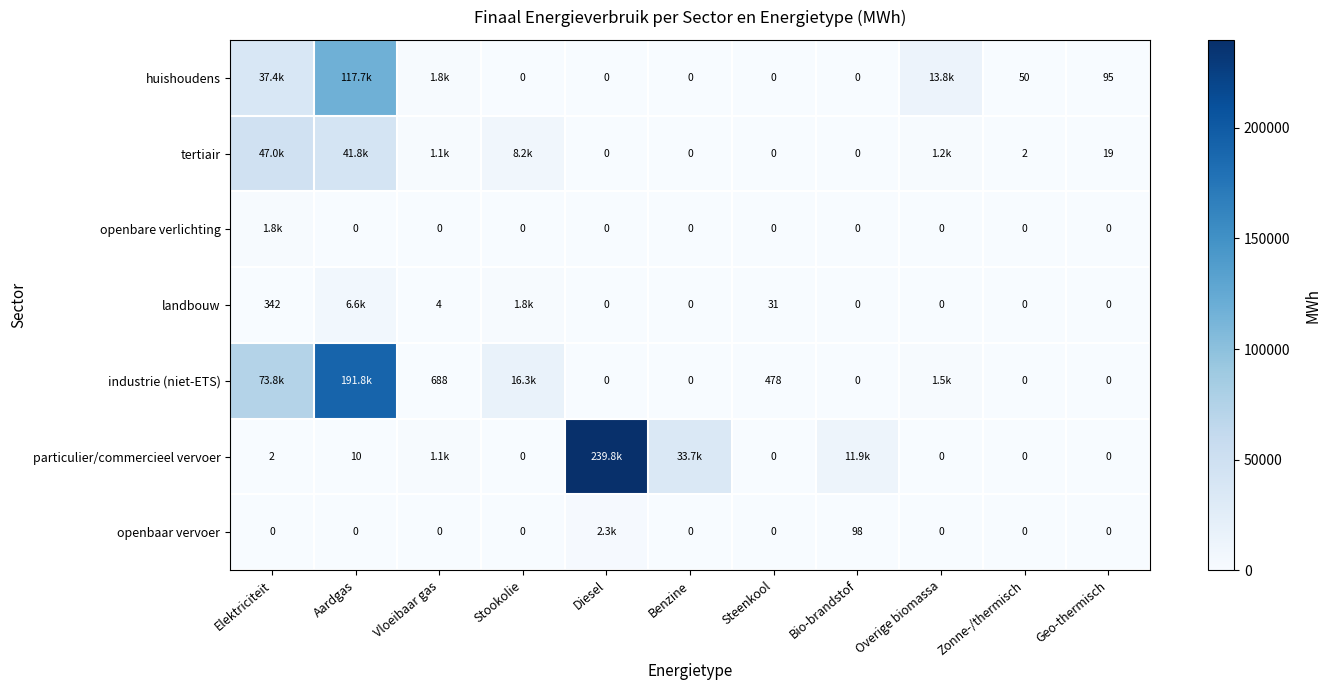

At which label does landbouw reach its peak?

Aardgas